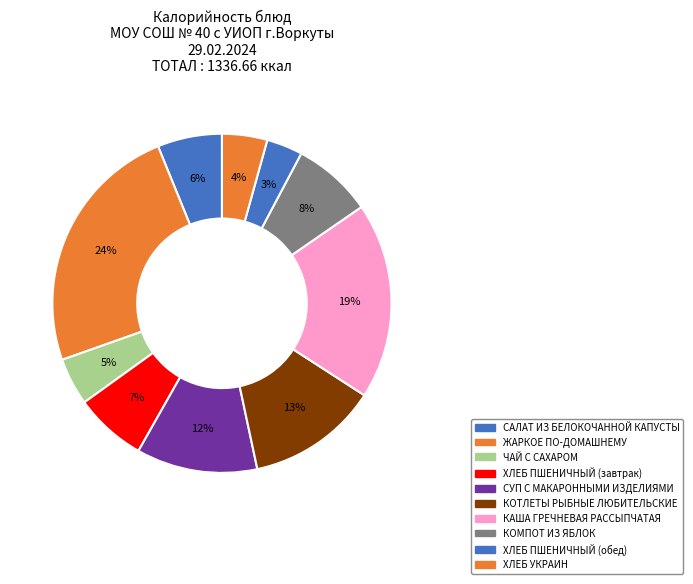

How many slices are in this pie chart?

10